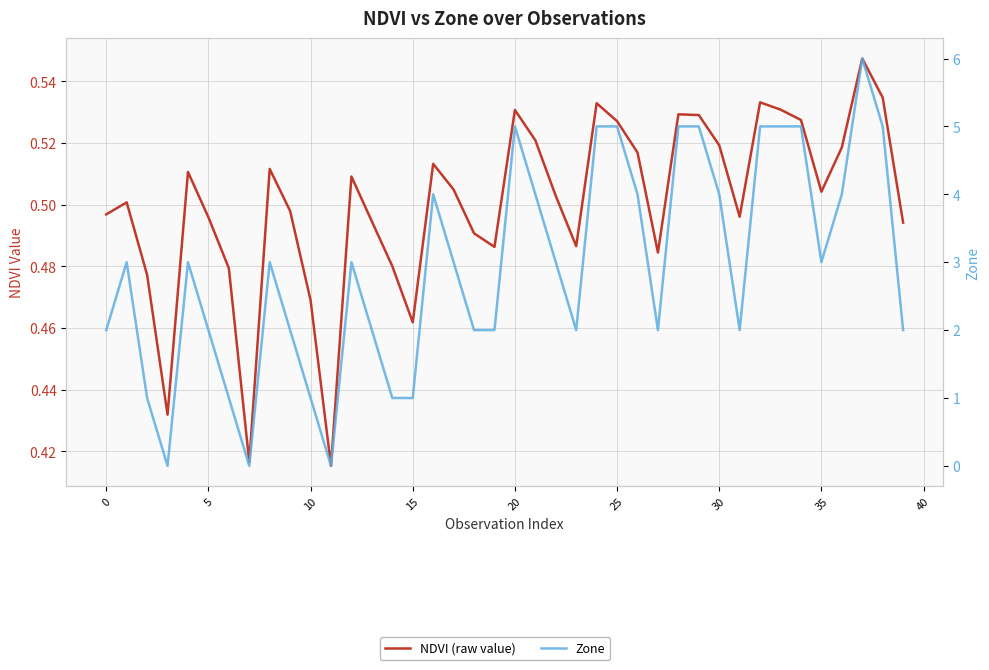

The value of Zone at 34 is 5.0. True or false?

True